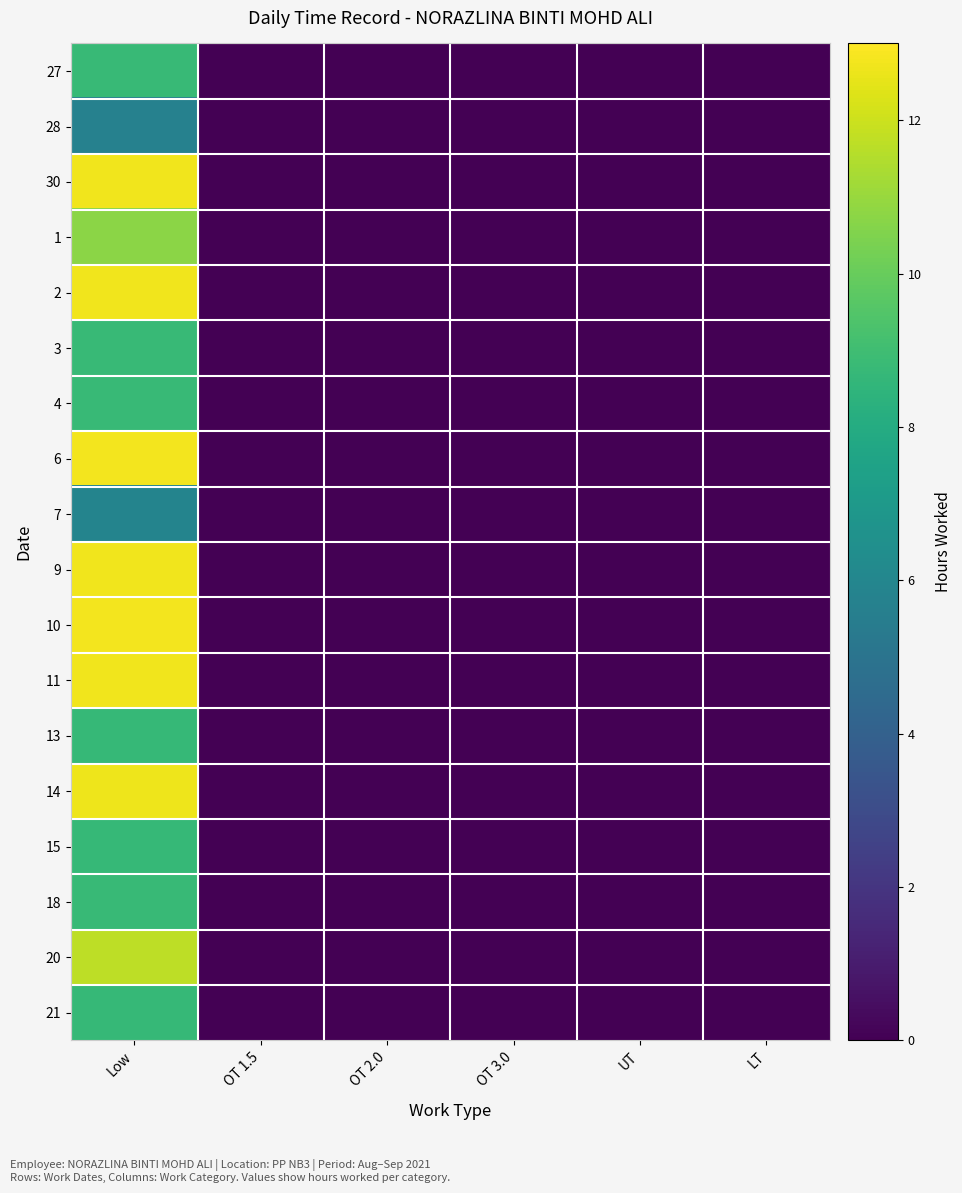

Reading left to right, list all the values displayed in this chart.

27: Low=8.8	OT 1.5=0.0	OT 2.0=0.0	OT 3.0=0.0	UT=0.0	LT=0.0
28: Low=5.7	OT 1.5=0.0	OT 2.0=0.0	OT 3.0=0.0	UT=0.0	LT=0.0
30: Low=12.7	OT 1.5=0.0	OT 2.0=0.0	OT 3.0=0.0	UT=0.0	LT=0.0
1: Low=10.7	OT 1.5=0.0	OT 2.0=0.0	OT 3.0=0.0	UT=0.0	LT=0.0
2: Low=12.7	OT 1.5=0.0	OT 2.0=0.0	OT 3.0=0.0	UT=0.0	LT=0.0
3: Low=8.8	OT 1.5=0.0	OT 2.0=0.0	OT 3.0=0.0	UT=0.0	LT=0.0
4: Low=8.8	OT 1.5=0.0	OT 2.0=0.0	OT 3.0=0.0	UT=0.0	LT=0.0
6: Low=12.8	OT 1.5=0.0	OT 2.0=0.0	OT 3.0=0.0	UT=0.0	LT=0.0
7: Low=5.9	OT 1.5=0.0	OT 2.0=0.0	OT 3.0=0.0	UT=0.0	LT=0.0
9: Low=12.7	OT 1.5=0.0	OT 2.0=0.0	OT 3.0=0.0	UT=0.0	LT=0.0
10: Low=12.8	OT 1.5=0.0	OT 2.0=0.0	OT 3.0=0.0	UT=0.0	LT=0.0
11: Low=12.7	OT 1.5=0.0	OT 2.0=0.0	OT 3.0=0.0	UT=0.0	LT=0.0
13: Low=8.7	OT 1.5=0.0	OT 2.0=0.0	OT 3.0=0.0	UT=0.0	LT=0.0
14: Low=12.7	OT 1.5=0.0	OT 2.0=0.0	OT 3.0=0.0	UT=0.0	LT=0.0
15: Low=8.7	OT 1.5=0.0	OT 2.0=0.0	OT 3.0=0.0	UT=0.0	LT=0.0
18: Low=8.8	OT 1.5=0.0	OT 2.0=0.0	OT 3.0=0.0	UT=0.0	LT=0.0
20: Low=11.7	OT 1.5=0.0	OT 2.0=0.0	OT 3.0=0.0	UT=0.0	LT=0.0
21: Low=8.7	OT 1.5=0.0	OT 2.0=0.0	OT 3.0=0.0	UT=0.0	LT=0.0